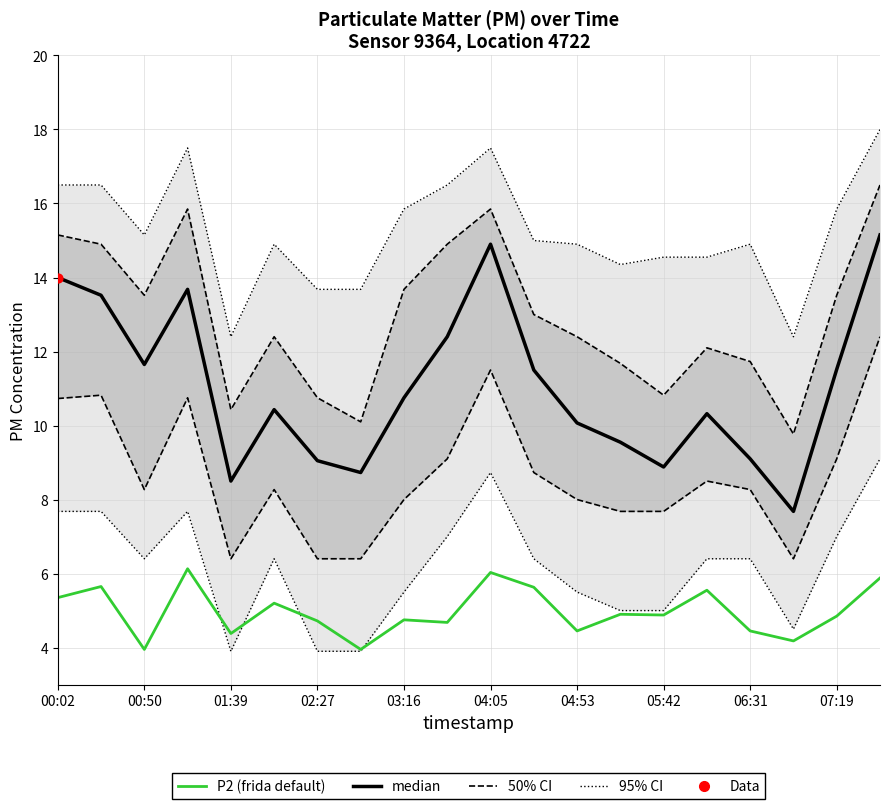

Which series reaches the minimum Y coordinate?

P2 (frida default)